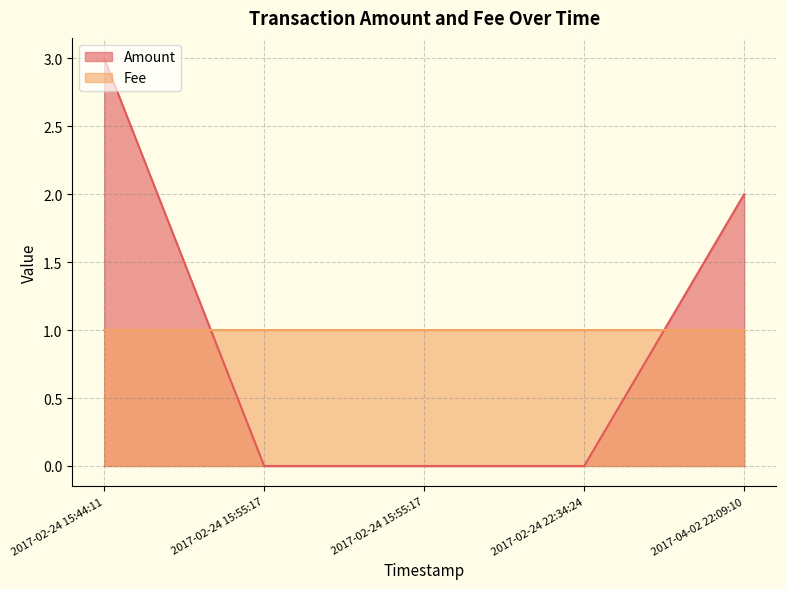

Does the chart have visible grid lines?

Yes